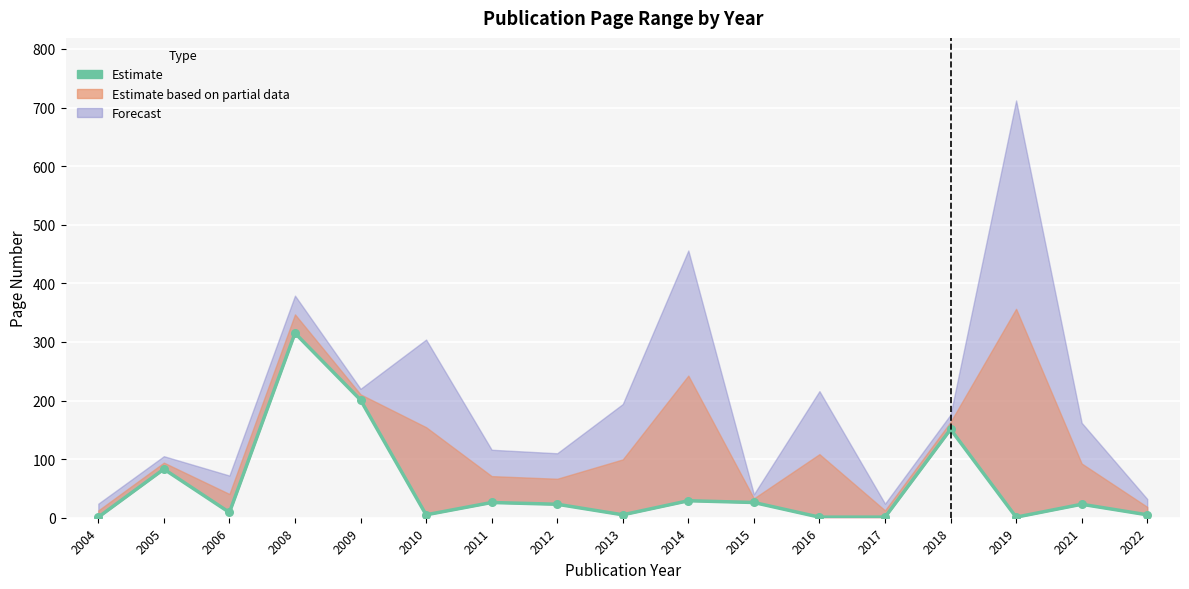

Approximately how many times larger is the value at 2008 compared to 2022?

63.0